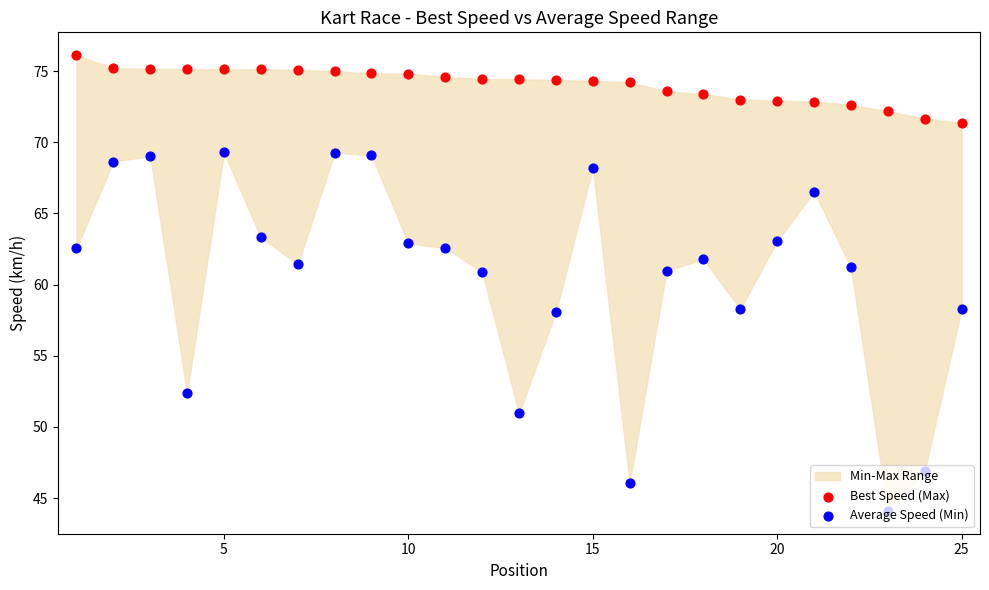

At how many categories does at least one series exceed 69?

25